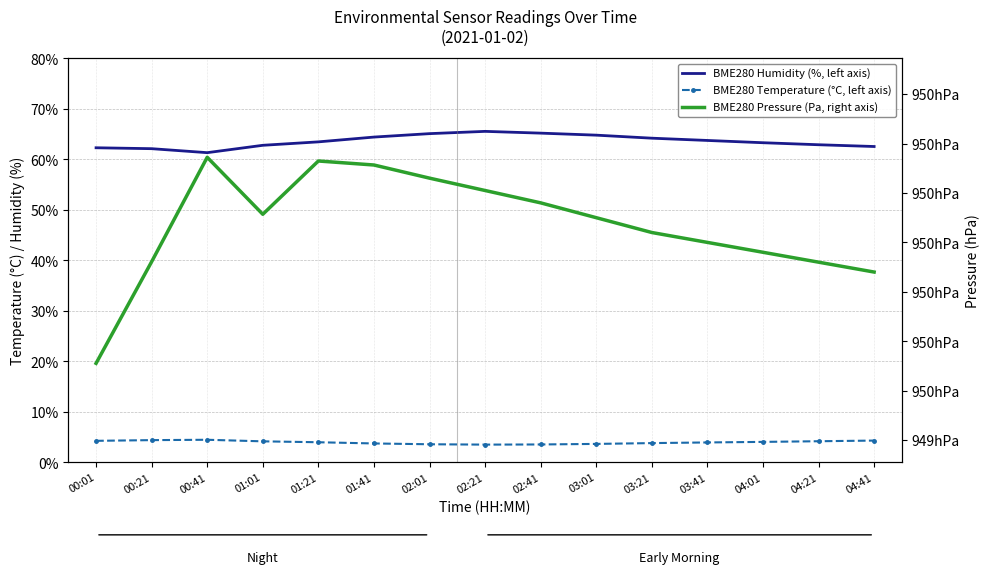

What is the difference between the maximum and second lowest values in the BME280 Pressure (Pa, right axis) series?

23.2